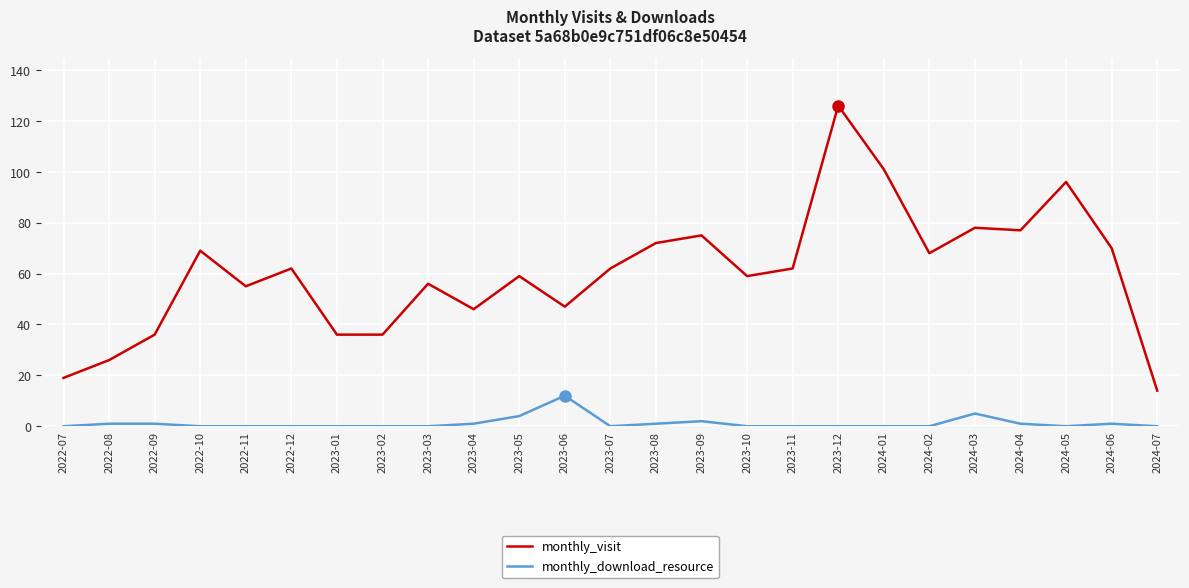

What is the sum of all monthly_download_resource values?

29